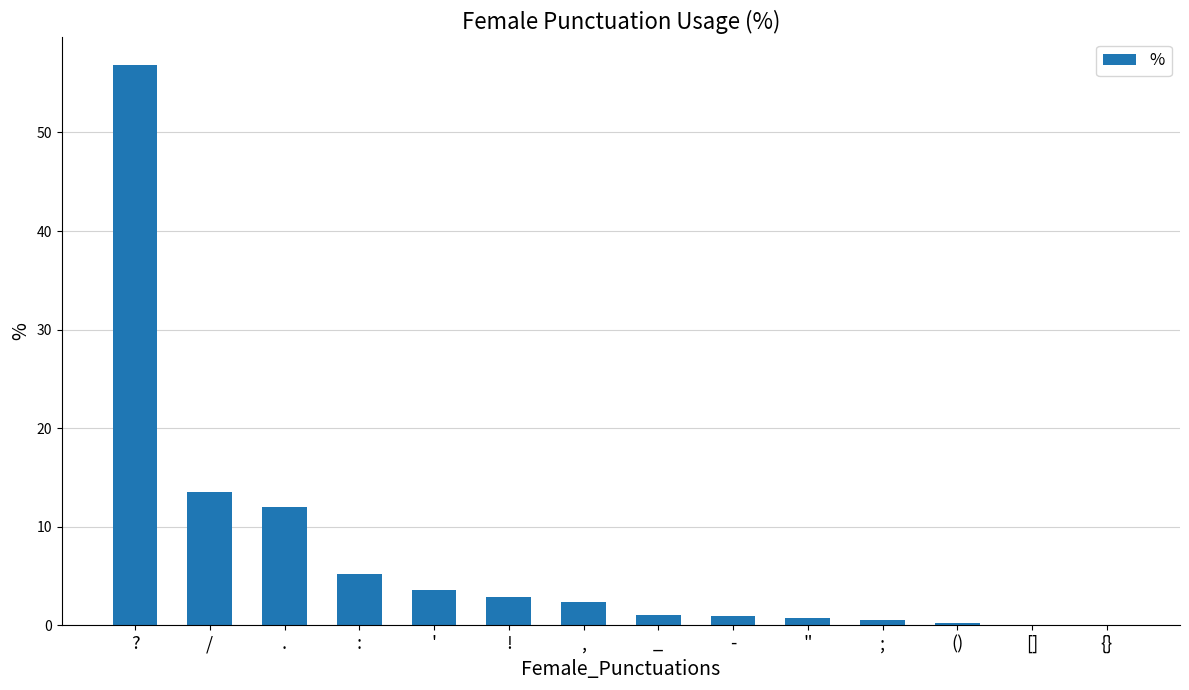

At which label is the value closest to 28?

/